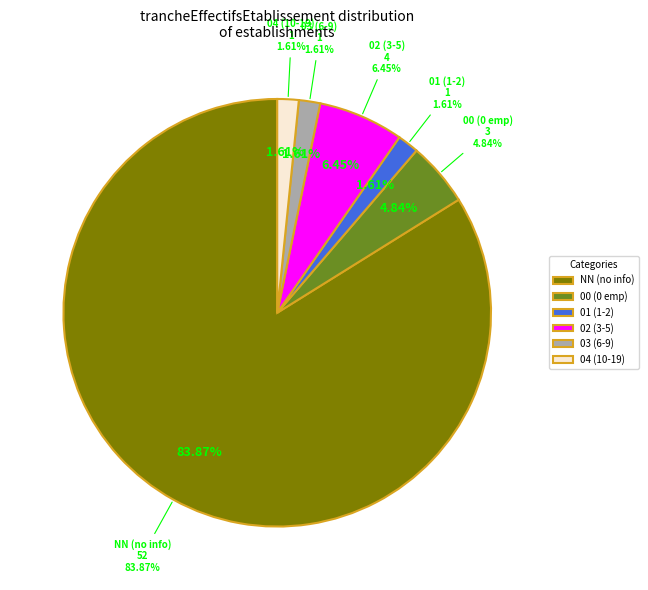

Does NN represent more than half of the total?

Yes